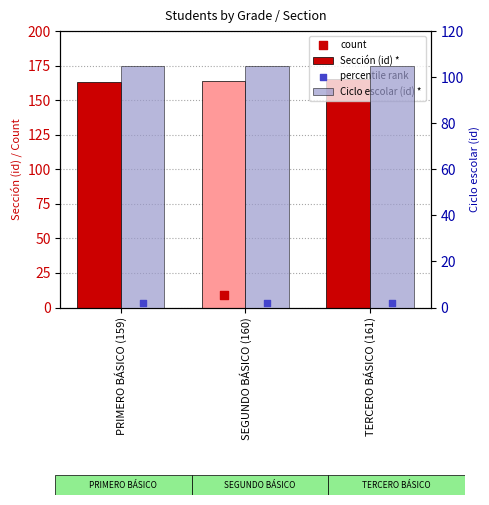

Which series has the largest Y range (max minus min)?

Sección (id) *